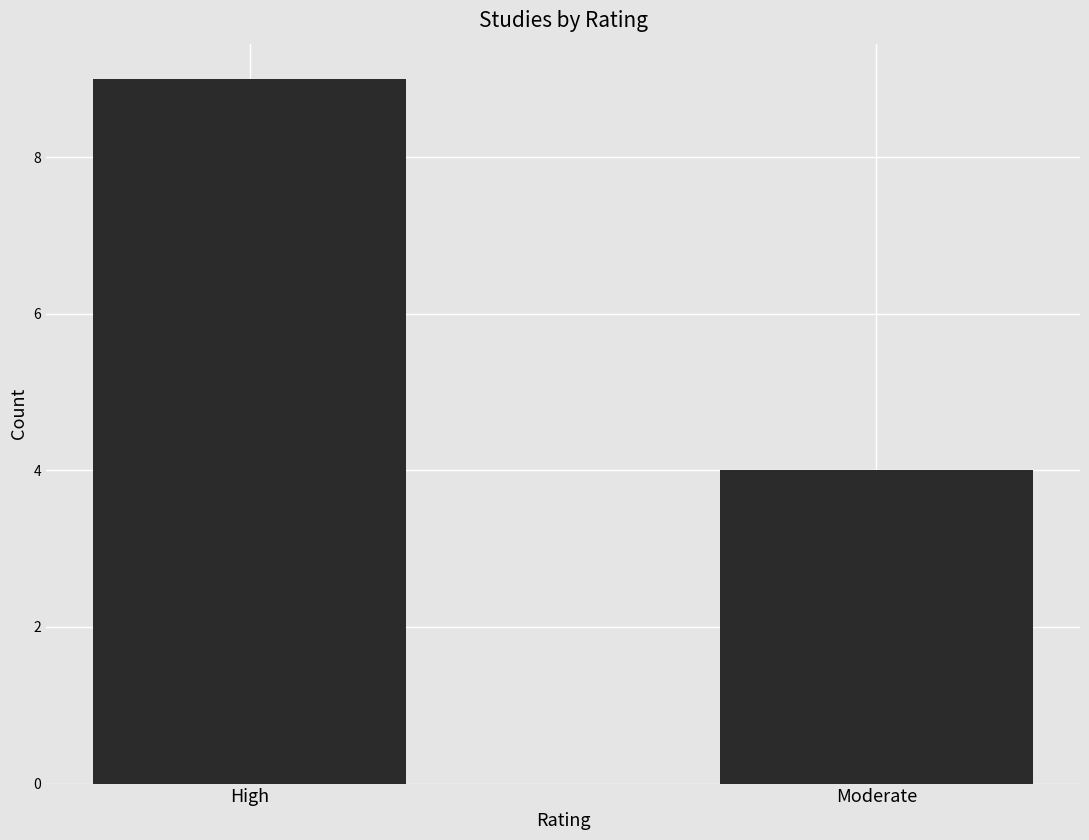

At which label is the value closest to 6?

Moderate